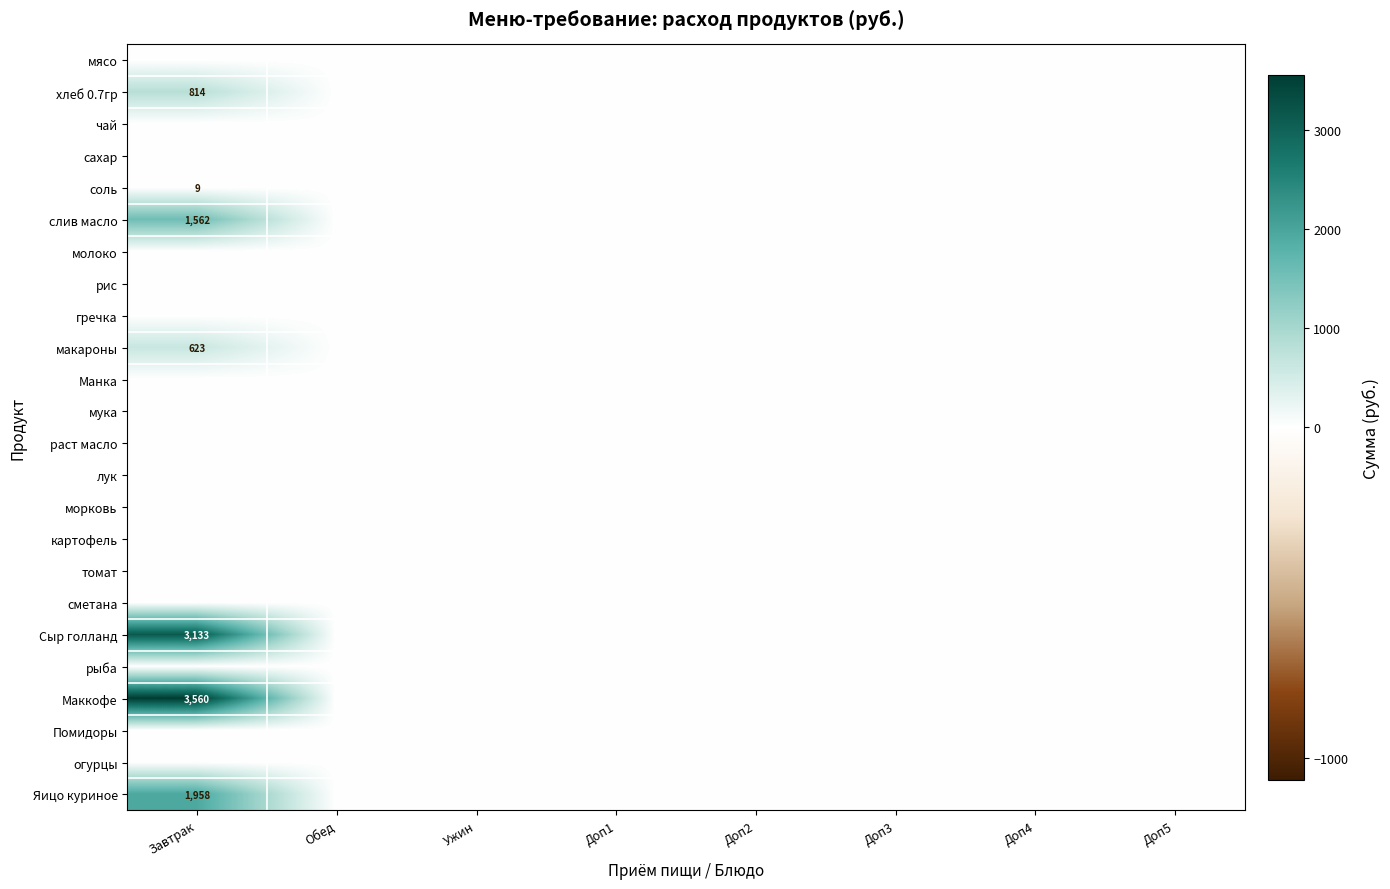

The Сыр голланд series shows 3133 at Завтрак. True or false?

True